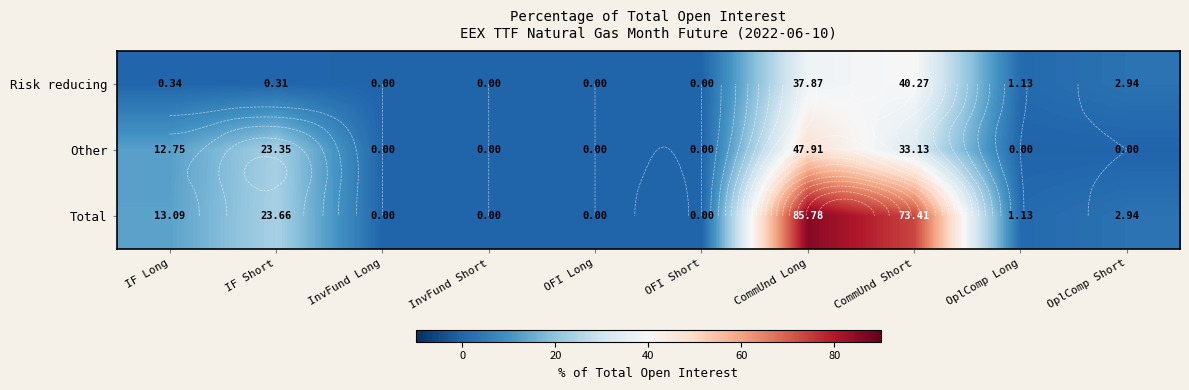

What is the difference between the Risk reducing values at InvFund Long and OplComp Short?

2.9